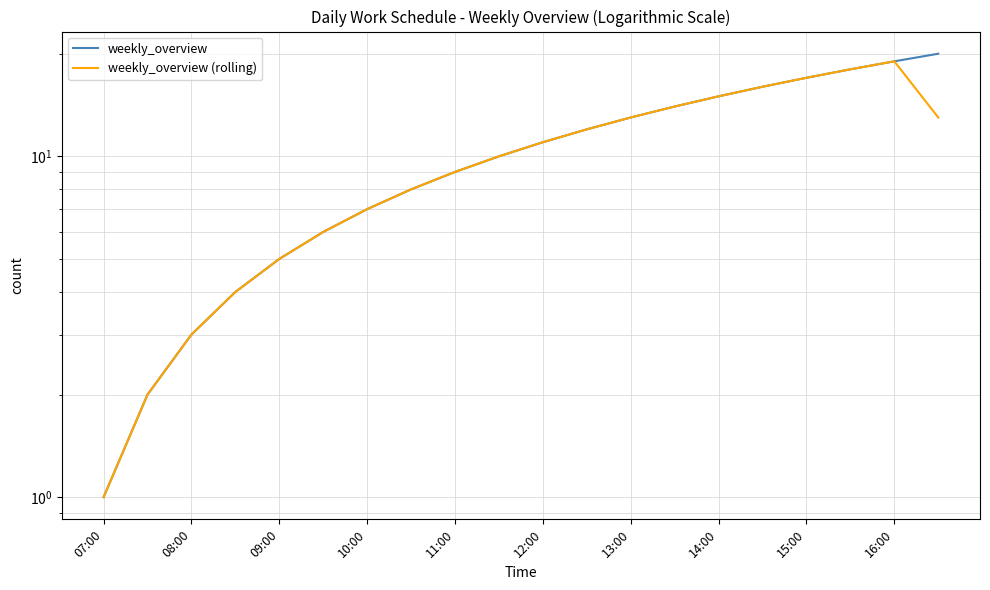

What is the difference between the weekly_overview (rolling) values at 16:00 and 13?

4.0